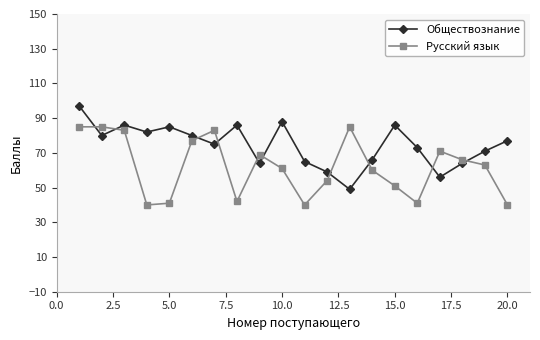

Which series has the largest total across all categories?

Обществознание